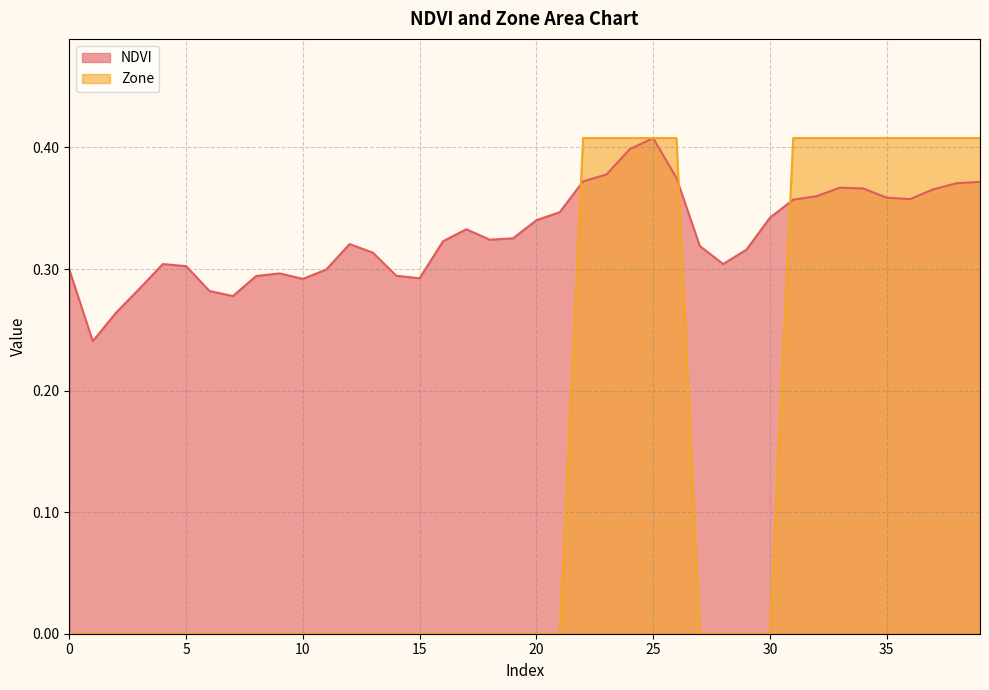

What is the difference between the maximum and minimum values in the NDVI series?

0.2